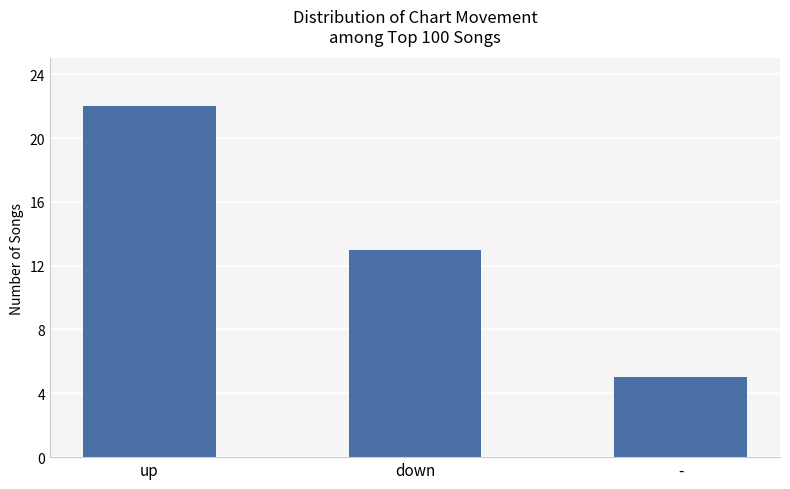

Reading left to right, what are all the values shown in this chart?

up=22	down=13	-=5